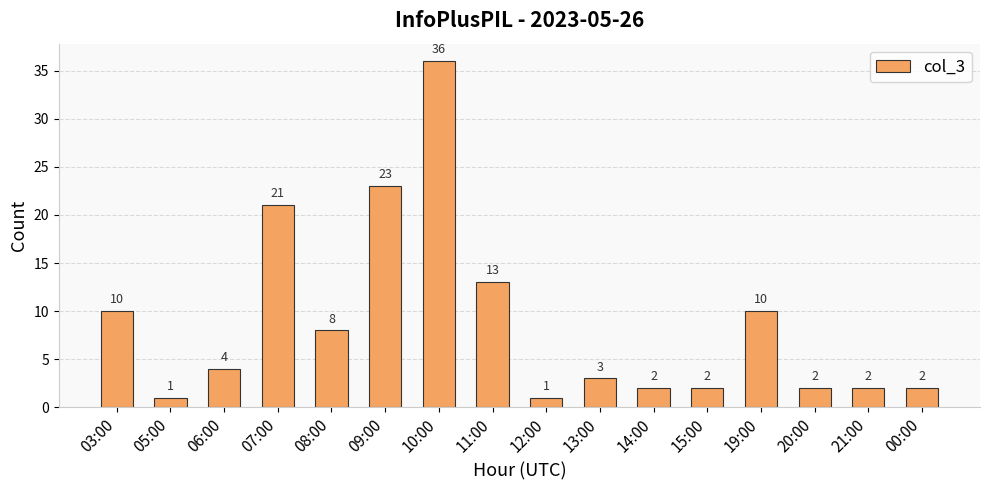

What is the value of the 5th bar from the left?

8